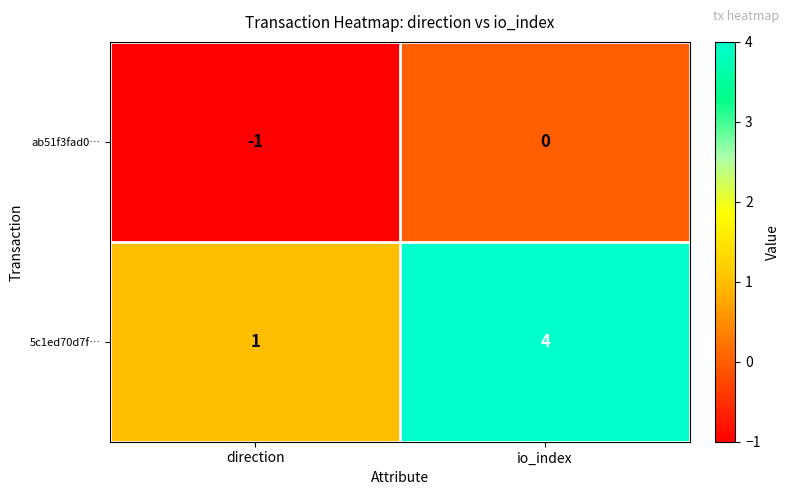

Which series has the largest range (max minus min)?

5c1ed70d7f…